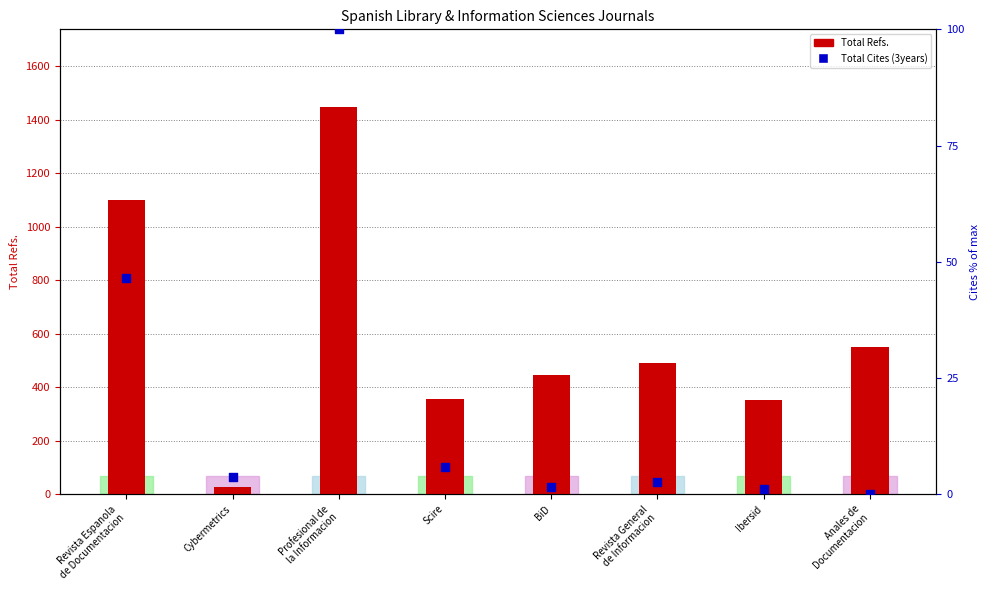

Between Profesional de
la Informacion and BiD, which is larger?

Profesional de
la Informacion